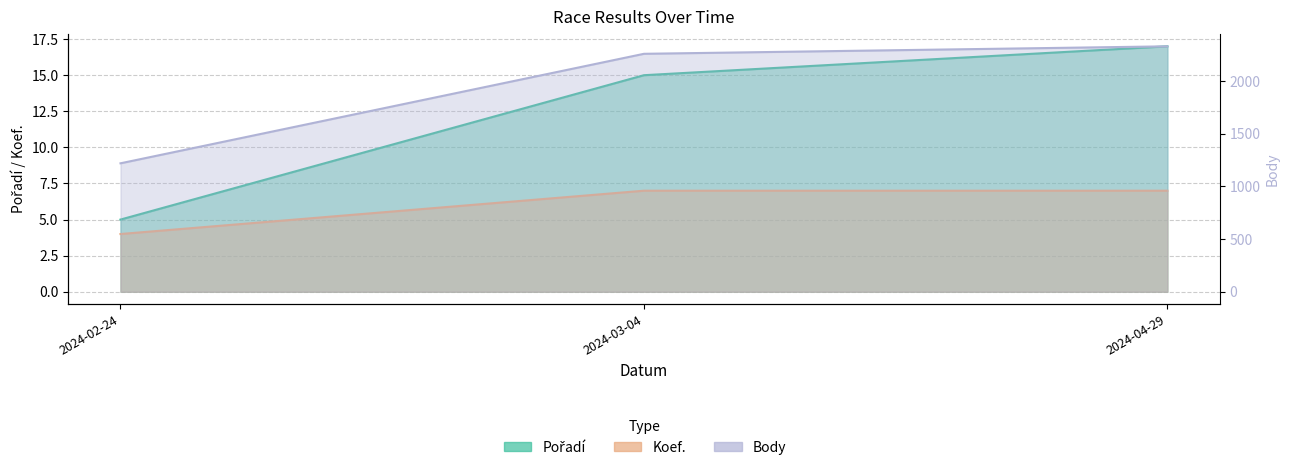

The Body series shows 1650 at 2024-02-24. True or false?

False